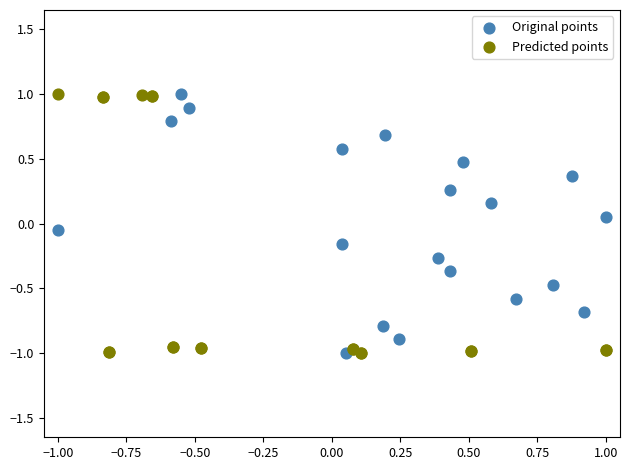

What are all the series names shown in the legend?

Original points, Predicted points